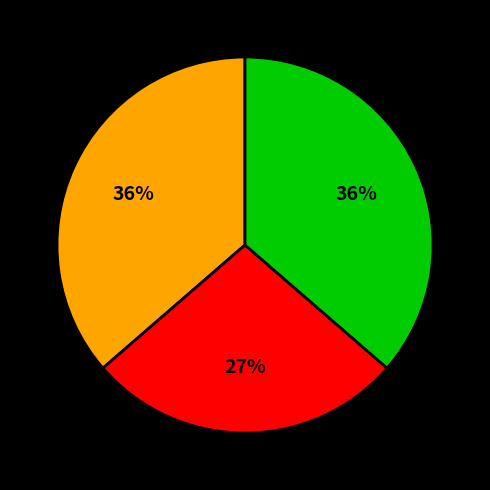

Does any single category account for the majority?

No